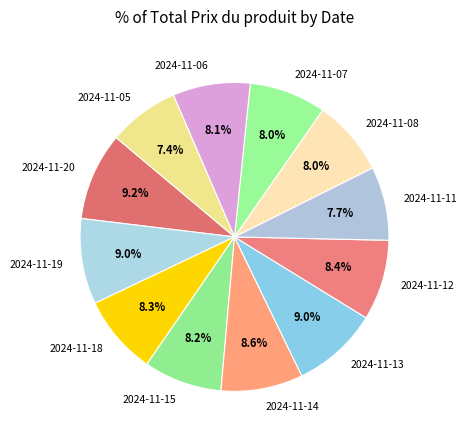

To the nearest percent, what percentage of the pie is 2024-11-08?

8%